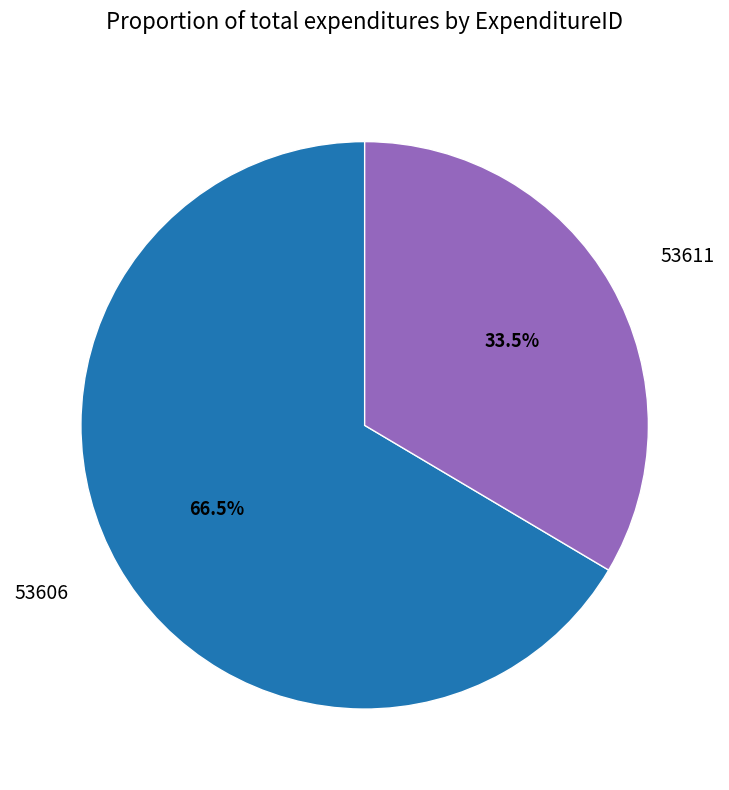

To the nearest percent, what is the combined percentage of 53606 and 53611?

100%